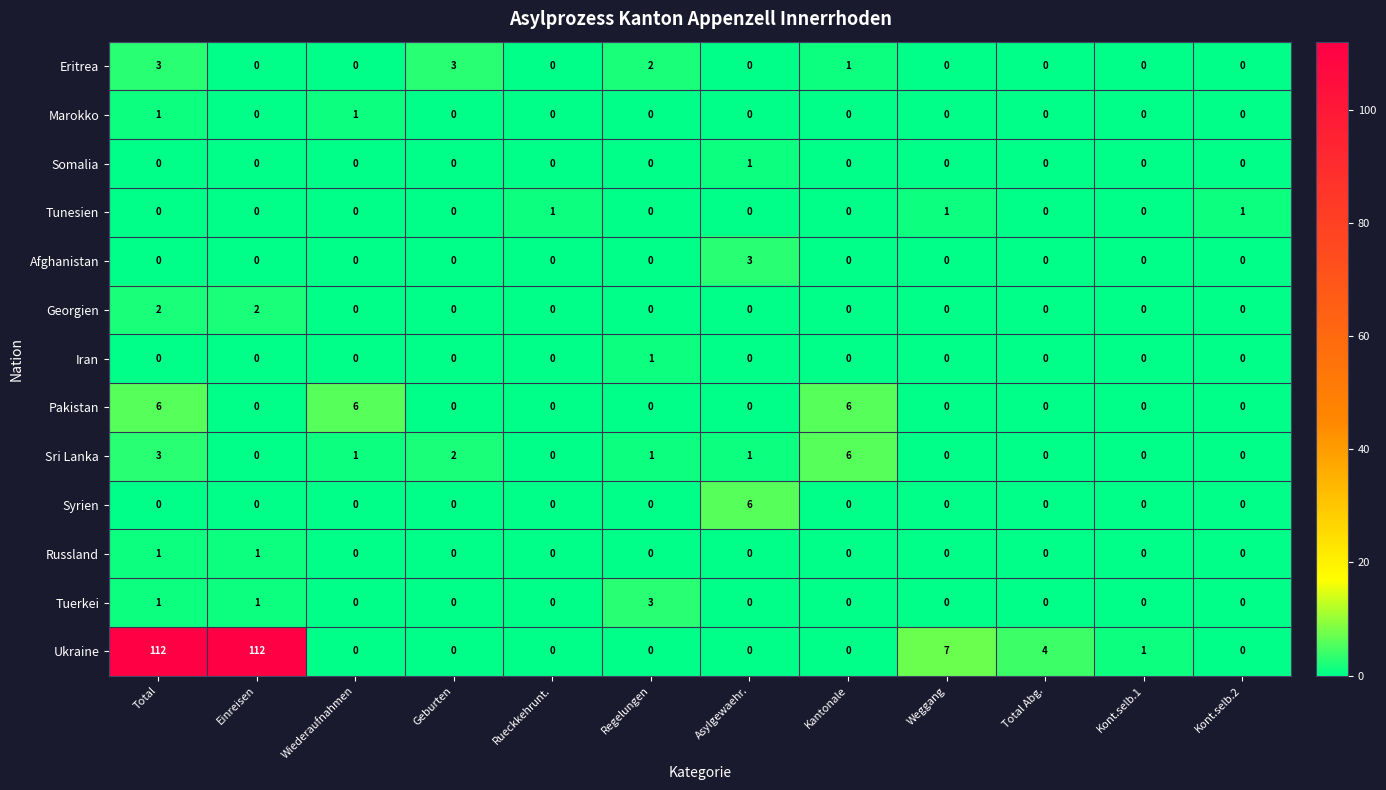

What is the total value across all series at Geburten?

5